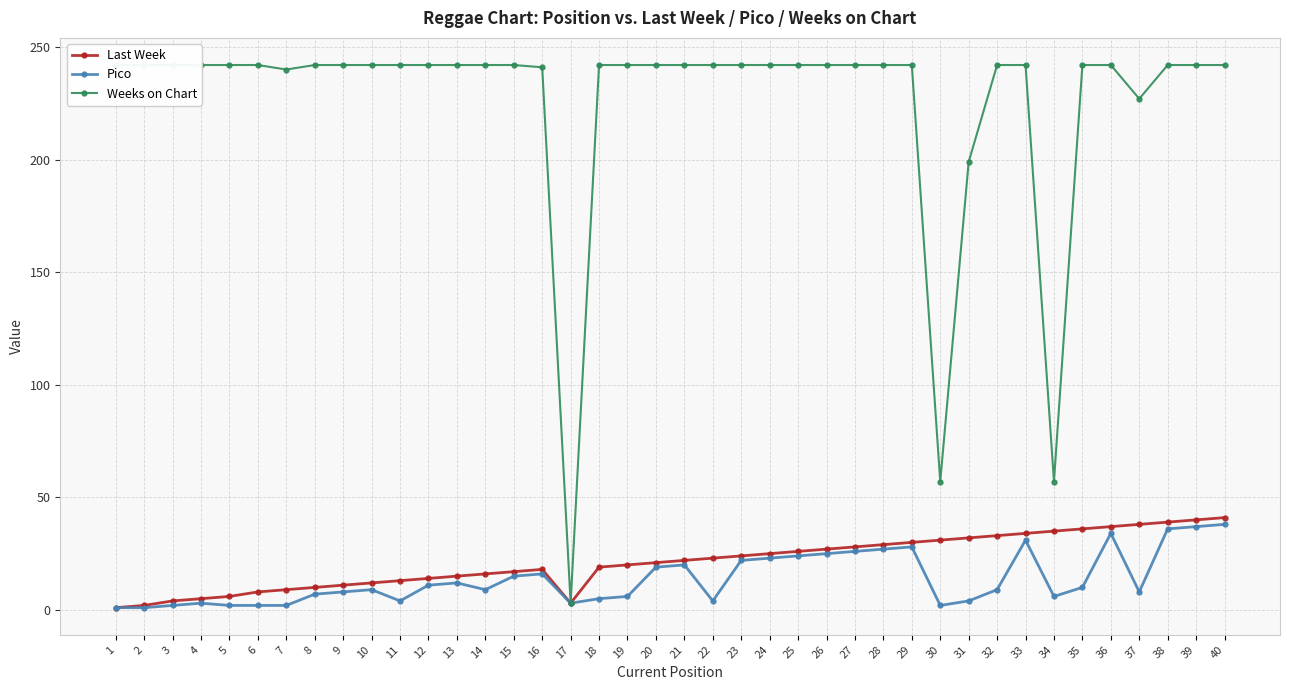

True or false: Last Week has a value of 14 at 12.

True